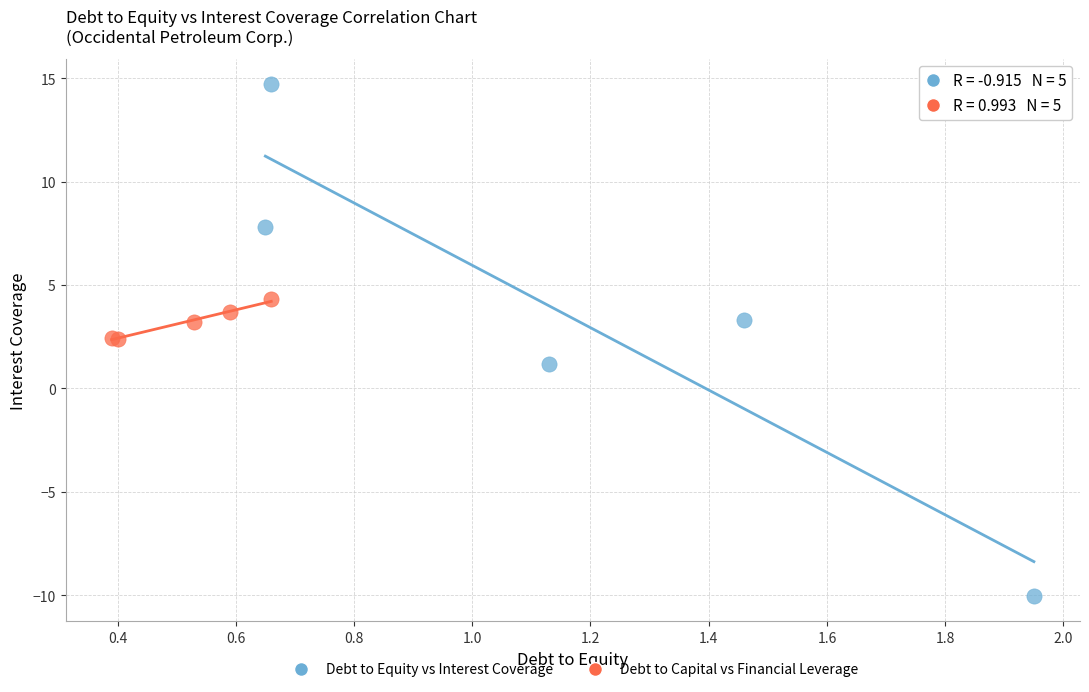

Which series contains the lowest Y value?

Debt to Equity vs Interest Coverage